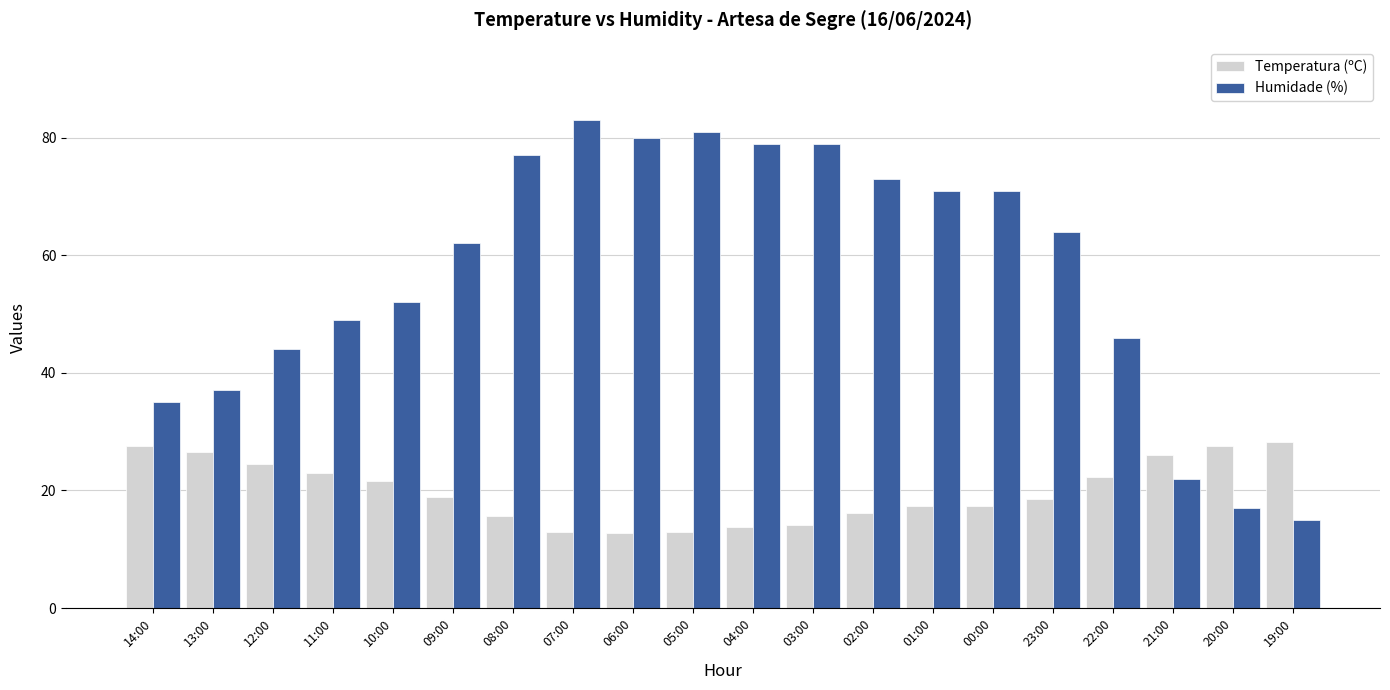

What are all the series names shown in the legend?

Temperatura (ºC), Humidade (%)